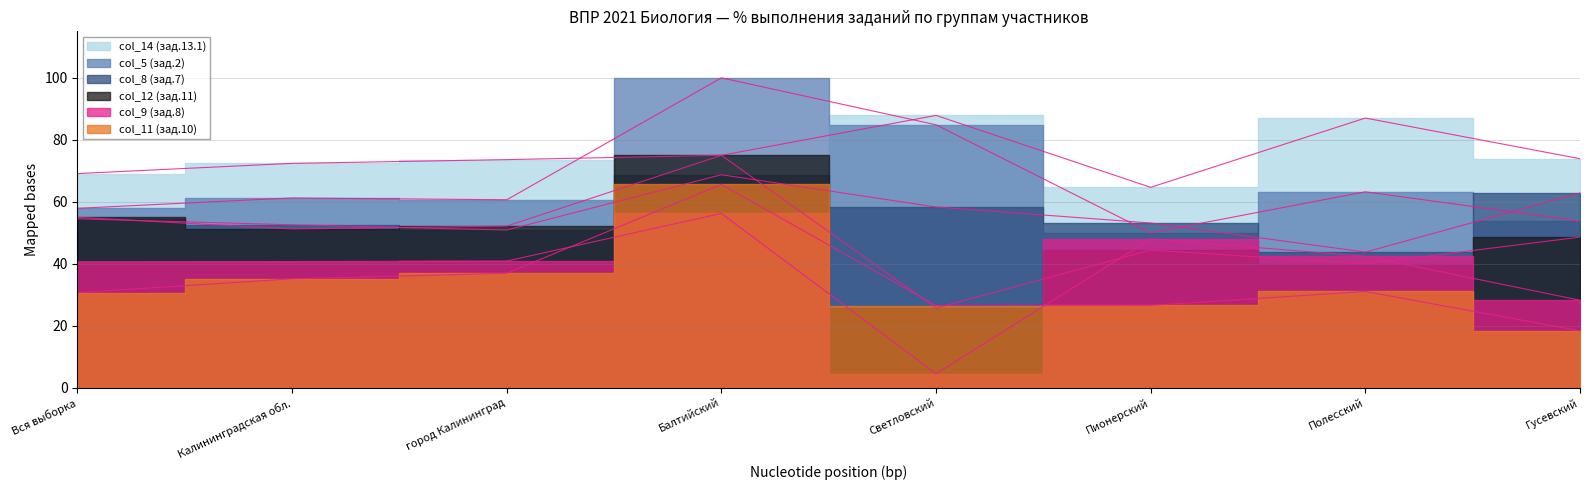

At how many categories does at least one series exceed 23?

8